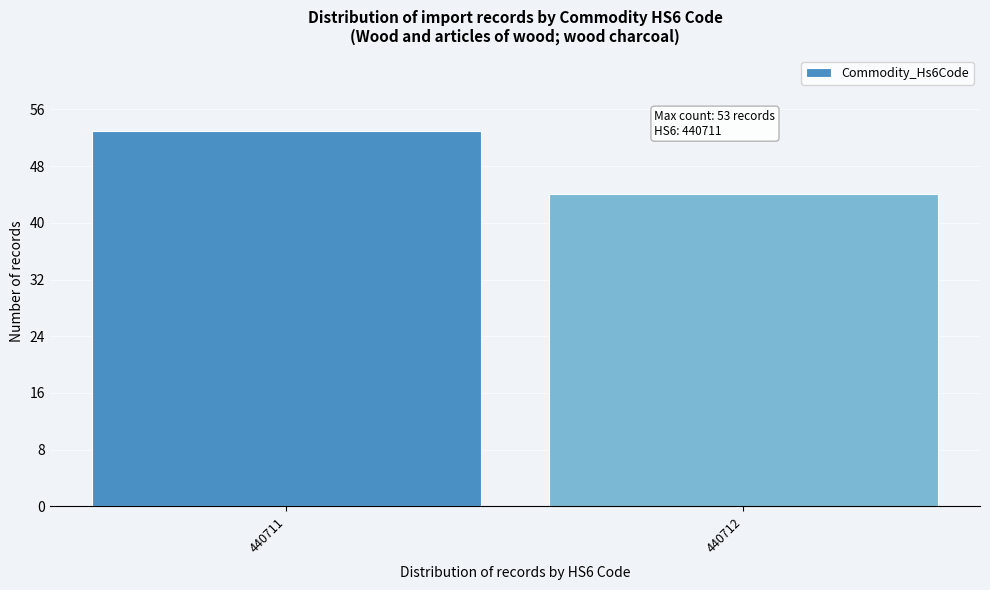

Reading left to right, list all the values displayed in this chart.

440711=53	440712=44